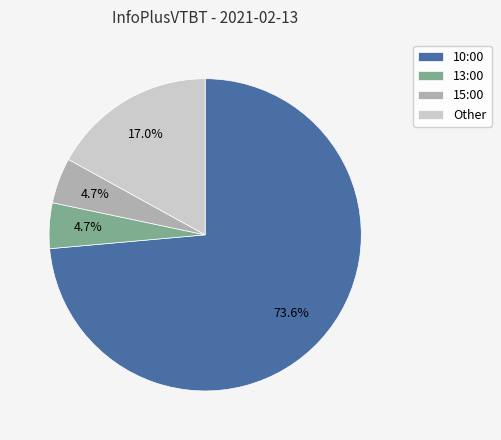

Is 10:00 the majority of the pie?

Yes